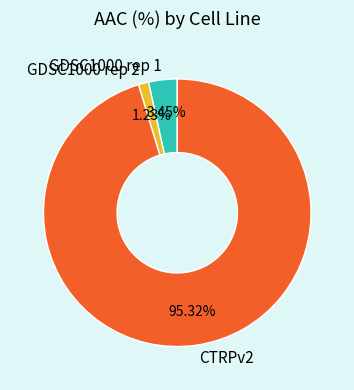

Is CTRPv2 the majority of the pie?

Yes